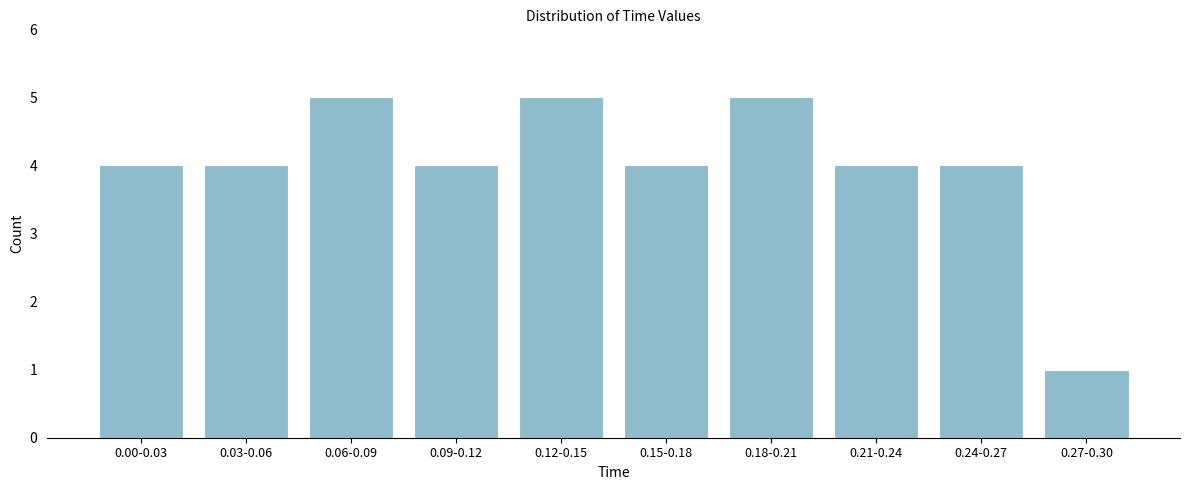

Reading left to right, list all the values displayed in this chart.

4	4	5	4	5	4	5	4	4	1